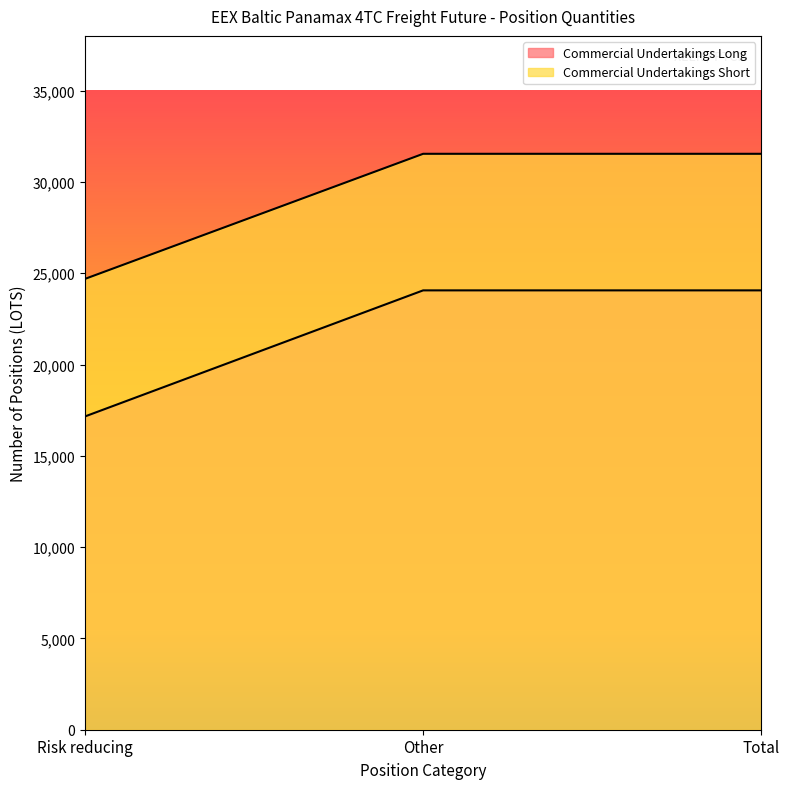

Reading right to left, extract all data points from this chart.

Commercial Undertakings Long: 24062.4	24062.4	17156.2
Commercial Undertakings Short: 31542.2	31542.2	24689.8